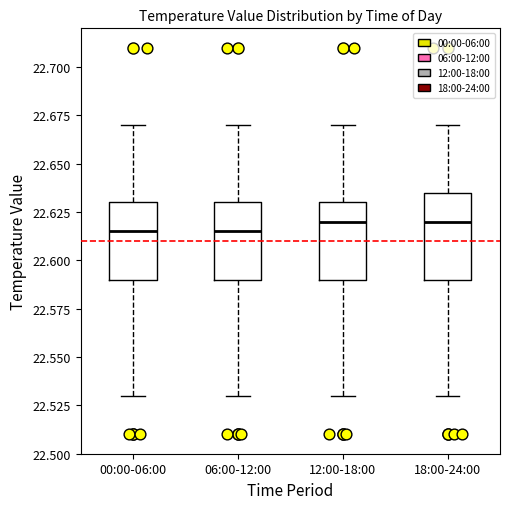

Reading left to right, transcribe this box plot: for each box, give where its median line is, the range the box spans, and where its two whiskers end, as read against the y-axis. The values are not printed on the chart, so give them approximately, as read against the axis.

00:00-06:00: median 22.615, box 22.590 to 22.630, whiskers 22.530 to 22.670
06:00-12:00: median 22.615, box 22.590 to 22.630, whiskers 22.530 to 22.670
12:00-18:00: median 22.620, box 22.590 to 22.630, whiskers 22.530 to 22.670
18:00-24:00: median 22.620, box 22.590 to 22.635, whiskers 22.530 to 22.670